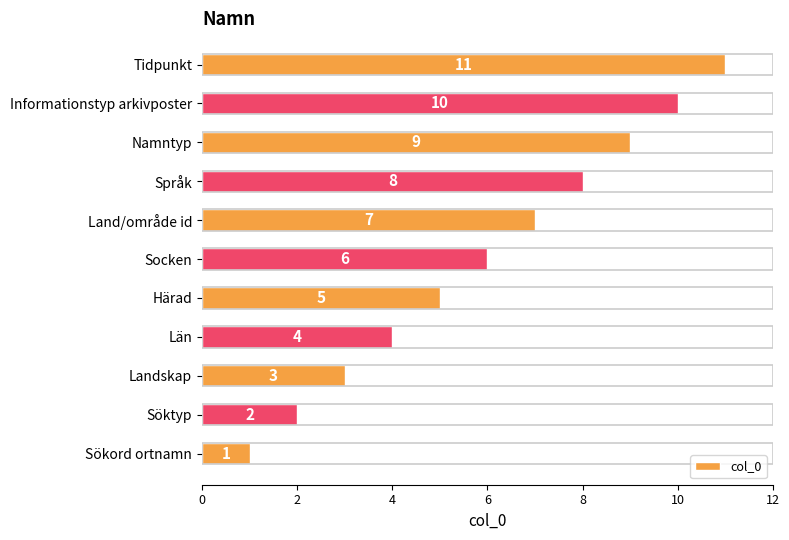

List the labels in order of value, largest first.

Tidpunkt, Informationstyp arkivposter, Namntyp, Språk, Land/område id, Socken, Härad, Län, Landskap, Söktyp, Sökord ortnamn